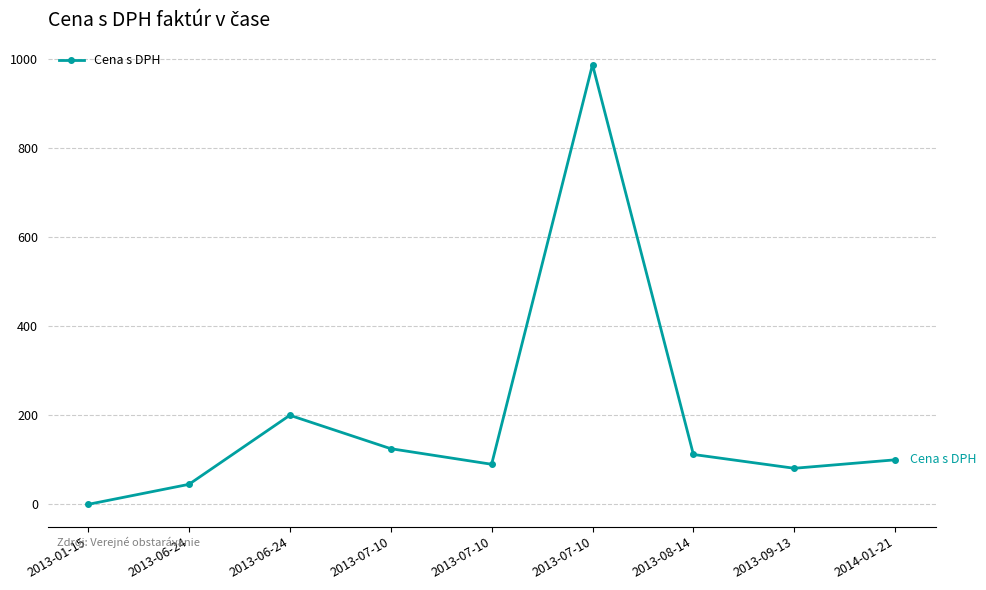

Reading right to left, what are all the values shown in this chart?

2014-01-21=100	2013-09-13=81	2013-08-14=112	2013-07-10=987	2013-07-10=90	2013-07-10=125	2013-06-24=200	2013-06-24=45	2013-01-15=0